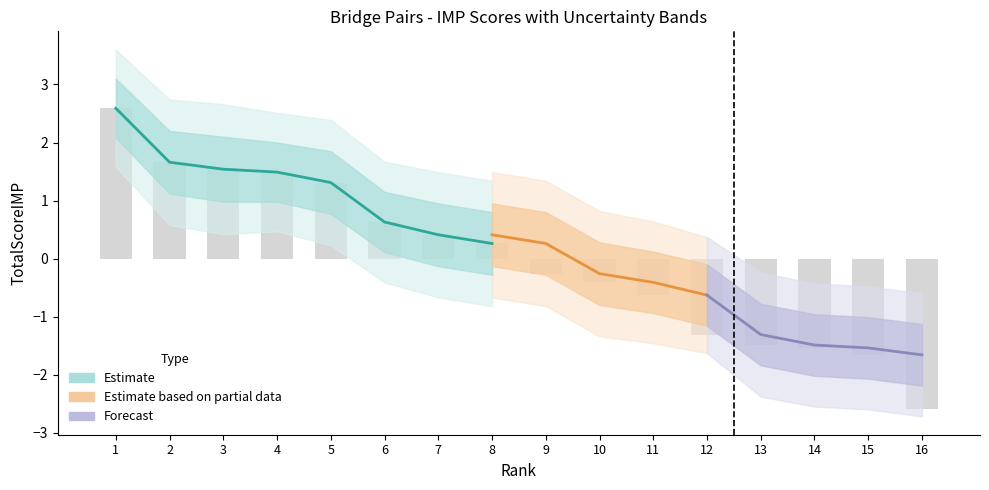

What is the approximate value of Estimate_upper2 at 4?

2.5